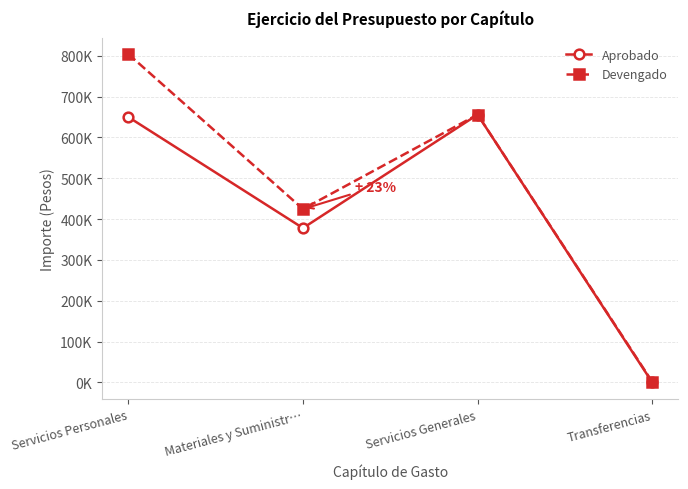

Does the chart have visible grid lines?

Yes